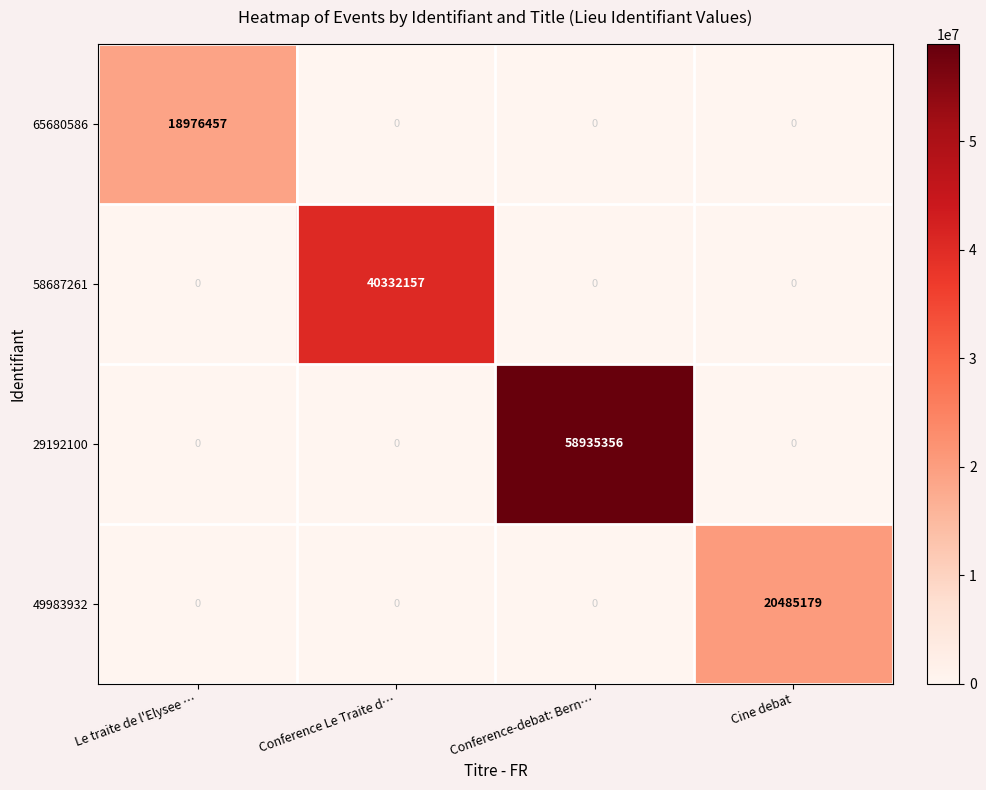

Reading left to right, extract all data points from this chart.

65680586: 18976457	0	0	0
58687261: 0	40332157	0	0
29192100: 0	0	58935356	0
49983932: 0	0	0	20485179